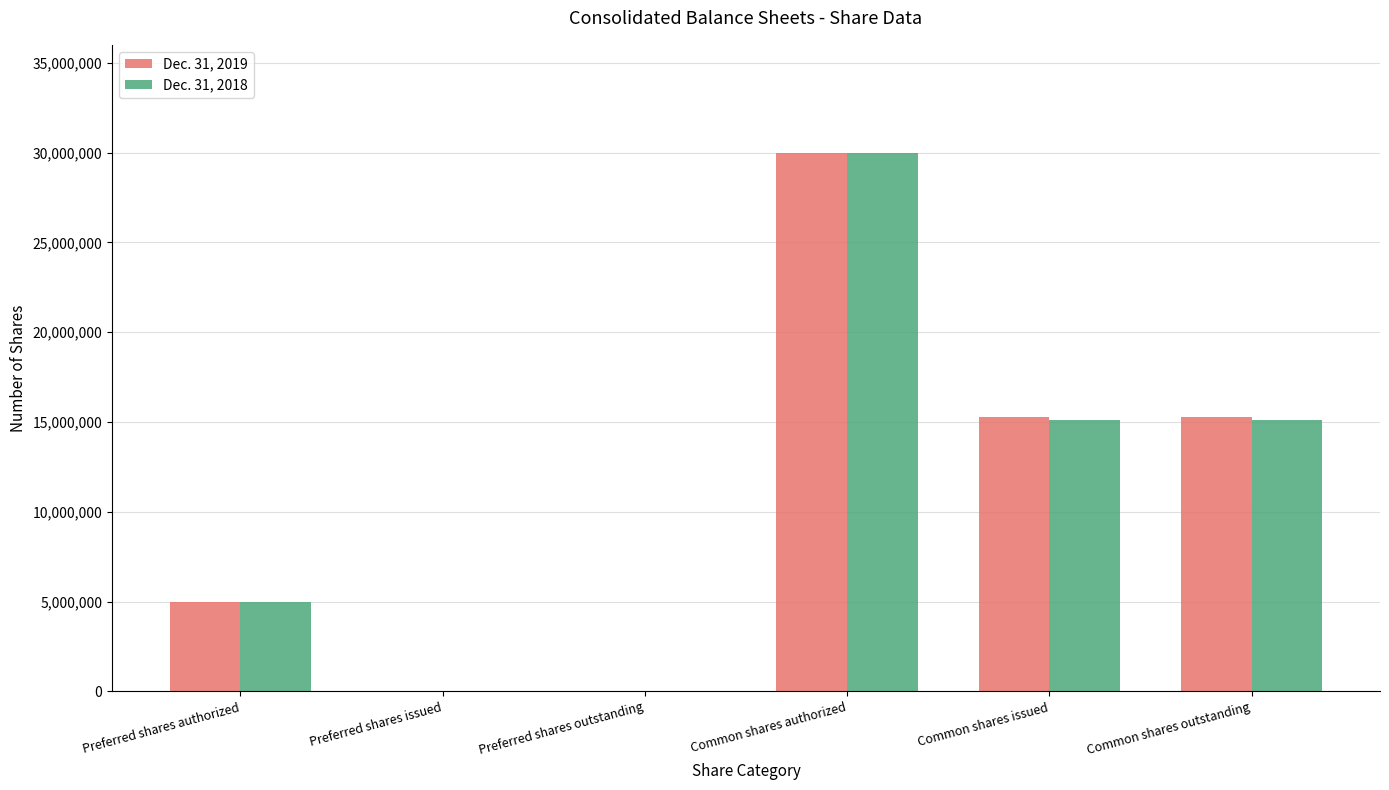

What are all the series names shown in the legend?

Dec. 31, 2019, Dec. 31, 2018